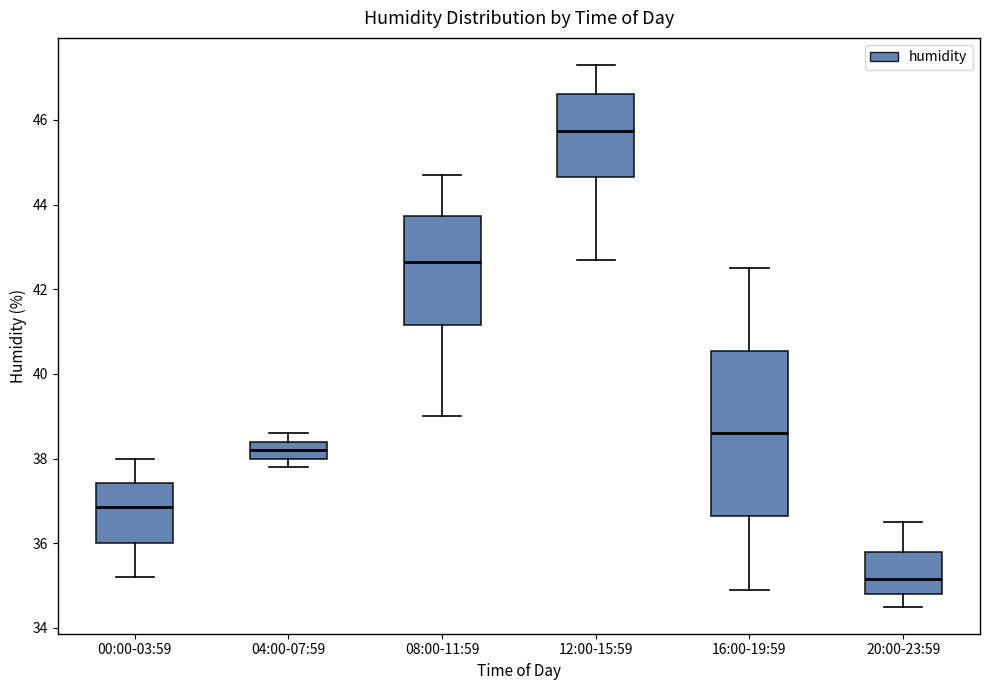

Reading left to right, transcribe this box plot: for each box, give where its median line is, the range the box spans, and where its two whiskers end, as read against the y-axis. The values are not printed on the chart, so give them approximately, as read against the axis.

00:00-03:59: median 36.8, box 36.0 to 37.4, whiskers 35.2 to 38.0
04:00-07:59: median 38.2, box 38.0 to 38.4, whiskers 37.8 to 38.6
08:00-11:59: median 42.6, box 41.2 to 43.8, whiskers 39.0 to 44.8
12:00-15:59: median 45.8, box 44.6 to 46.6, whiskers 42.8 to 47.4
16:00-19:59: median 38.6, box 36.6 to 40.6, whiskers 35.0 to 42.6
20:00-23:59: median 35.2, box 34.8 to 35.8, whiskers 34.6 to 36.6